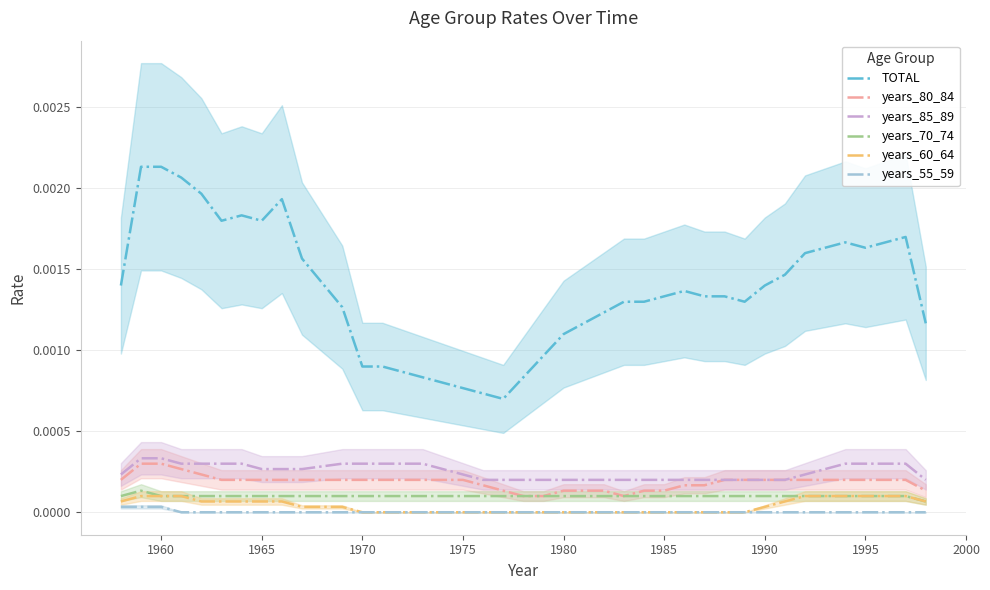

Reading left to right, what are all the values shown in this chart?

TOTAL: 0.0	0.0	0.0	0.0	0.0	0.0	0.0	0.0	0.0	0.0	0.0	0.0	0.0	0.0	0.0	0.0	0.0	0.0	0.0	0.0	0.0	0.0	0.0	0.0	0.0	0.0	0.0	0.0	0.0	0.0	0.0	0.0	0.0	0.0	0.0	0.0	0.0	0.0	0.0	0.0
years_80_84: 0.0	0.0	0.0	0.0	0.0	0.0	0.0	0.0	0.0	0.0	0.0	0.0	0.0	0.0	0.0	0.0	0.0	0.0	0.0	0.0	0.0	0.0	0.0	0.0	0.0	0.0	0.0	0.0	0.0	0.0	0.0	0.0	0.0	0.0	0.0	0.0	0.0	0.0	0.0	0.0
years_85_89: 0.0	0.0	0.0	0.0	0.0	0.0	0.0	0.0	0.0	0.0	0.0	0.0	0.0	0.0	0.0	0.0	0.0	0.0	0.0	0.0	0.0	0.0	0.0	0.0	0.0	0.0	0.0	0.0	0.0	0.0	0.0	0.0	0.0	0.0	0.0	0.0	0.0	0.0	0.0	0.0
years_70_74: 0.0	0.0	0.0	0.0	0.0	0.0	0.0	0.0	0.0	0.0	0.0	0.0	0.0	0.0	0.0	0.0	0.0	0.0	0.0	0.0	0.0	0.0	0.0	0.0	0.0	0.0	0.0	0.0	0.0	0.0	0.0	0.0	0.0	0.0	0.0	0.0	0.0	0.0	0.0	0.0
years_60_64: 0.0	0.0	0.0	0.0	0.0	0.0	0.0	0.0	0.0	0.0	0.0	0.0	0.0	0.0	0.0	0.0	0.0	0.0	0.0	0.0	0.0	0.0	0.0	0.0	0.0	0.0	0.0	0.0	0.0	0.0	0.0	0.0	0.0	0.0	0.0	0.0	0.0	0.0	0.0	0.0
years_55_59: 0.0	0.0	0.0	0.0	0.0	0.0	0.0	0.0	0.0	0.0	0.0	0.0	0.0	0.0	0.0	0.0	0.0	0.0	0.0	0.0	0.0	0.0	0.0	0.0	0.0	0.0	0.0	0.0	0.0	0.0	0.0	0.0	0.0	0.0	0.0	0.0	0.0	0.0	0.0	0.0